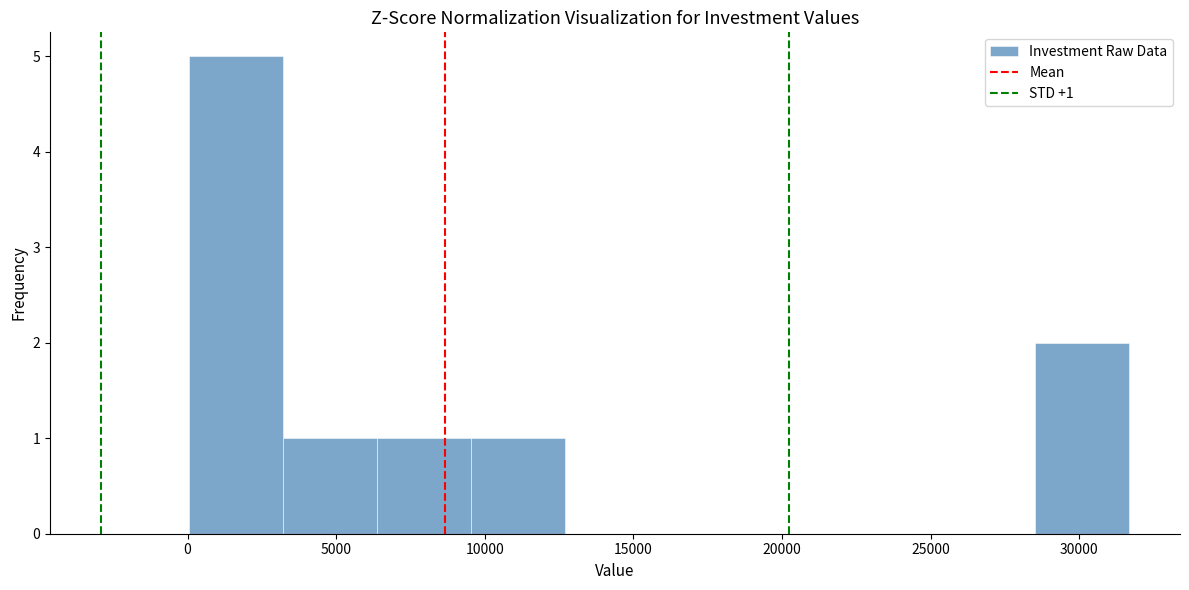

Which range on the x-axis has the tallest bar?

0 to 3000